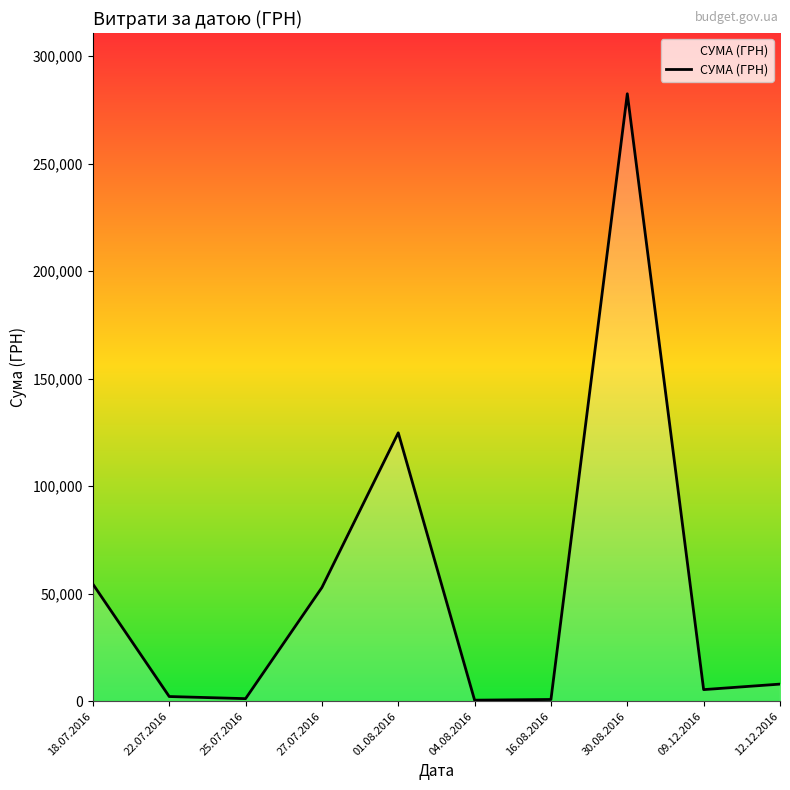

Is it true that the value at 01.08.2016 is 124828.5?

True